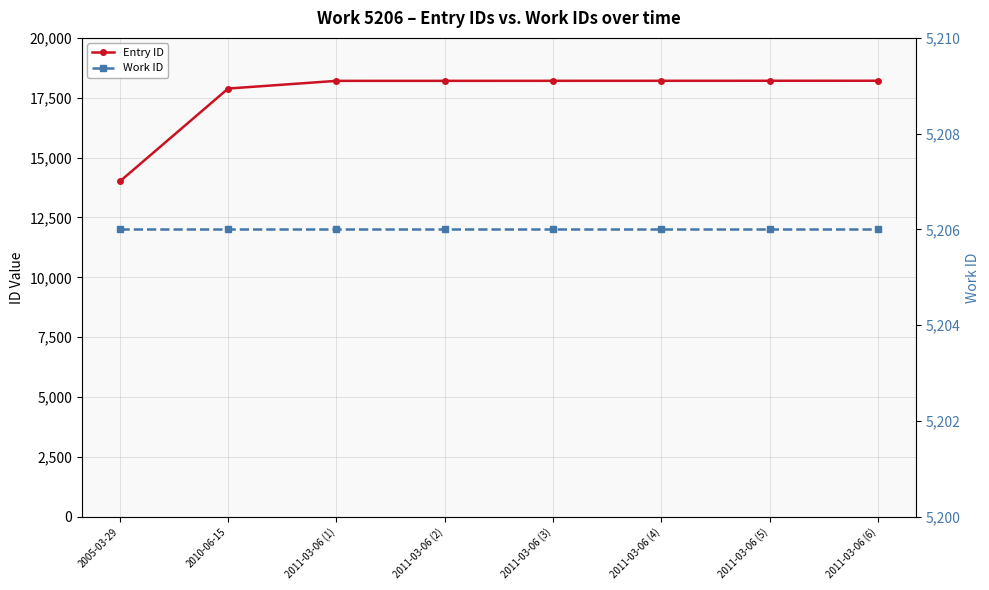

List the series in order of their overall mean, lowest first.

Work ID, Entry ID